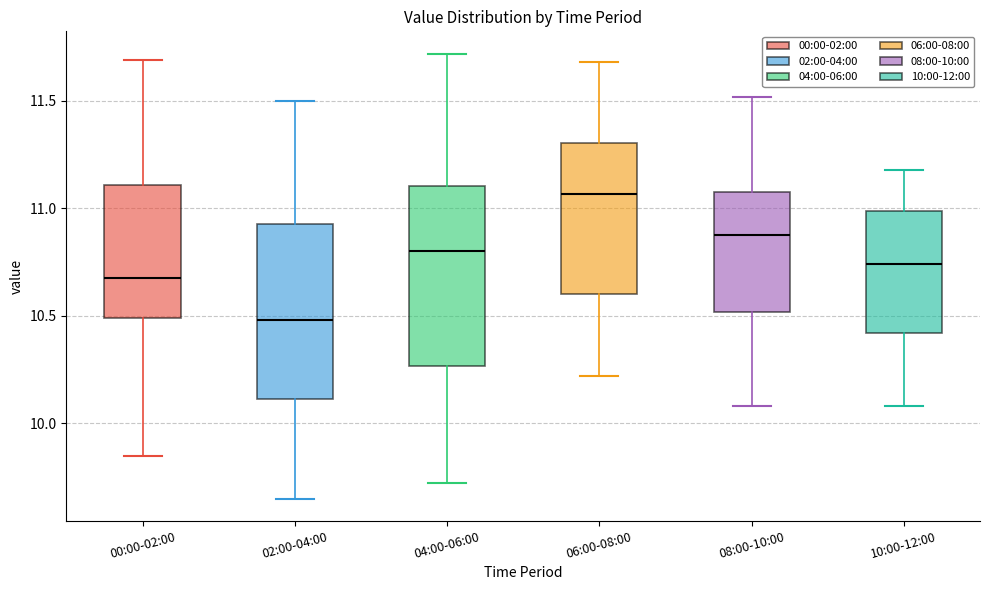

Which box's median line is the highest?

06:00-08:00